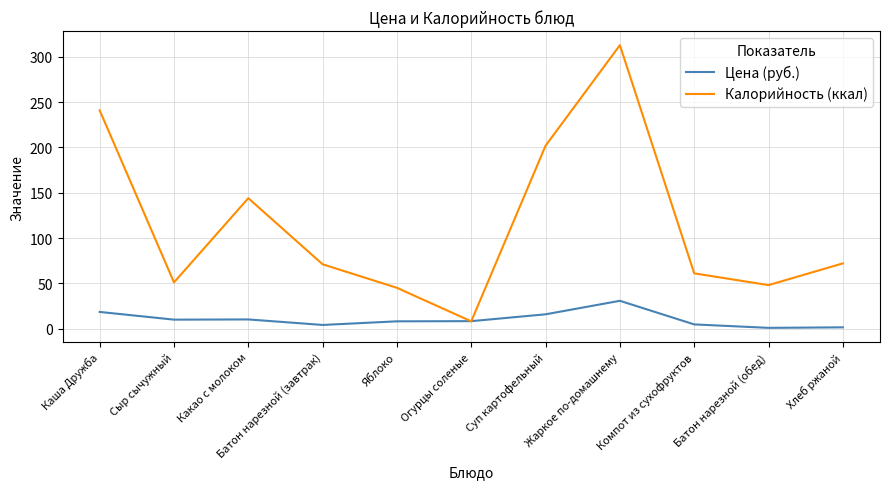

What is the total value across all series at Жаркое по-домашнему?

343.7